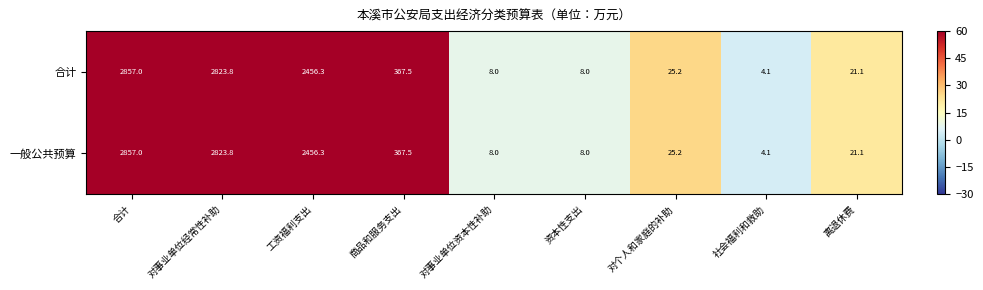

The value of 合计 at 资本性支出 is 11.9. True or false?

False